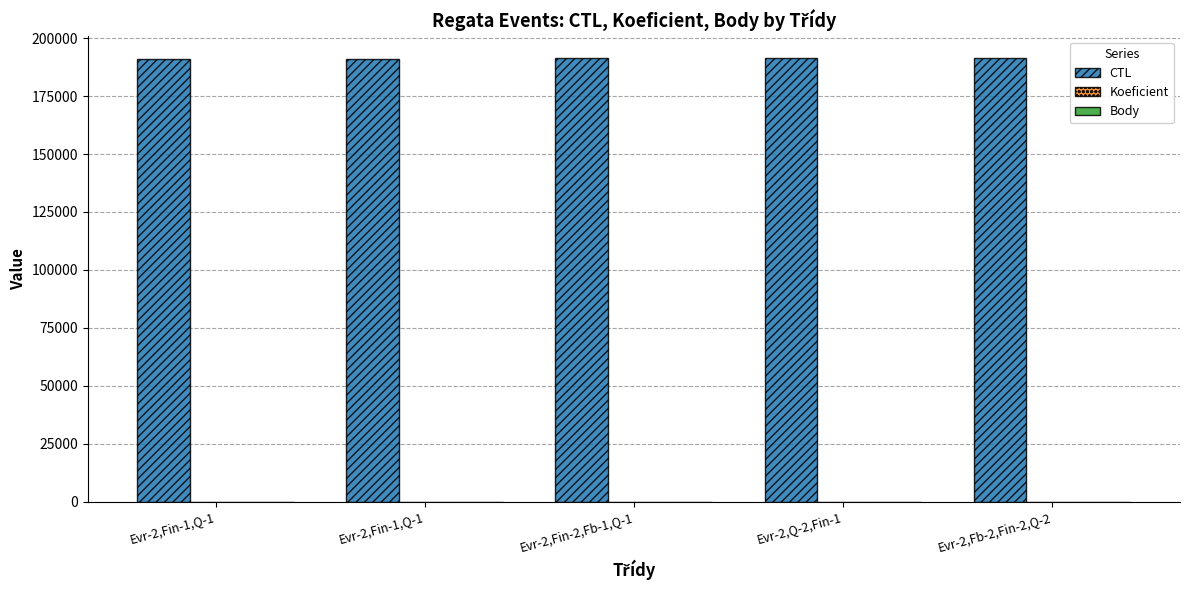

What is the average value of the CTL series?

191211